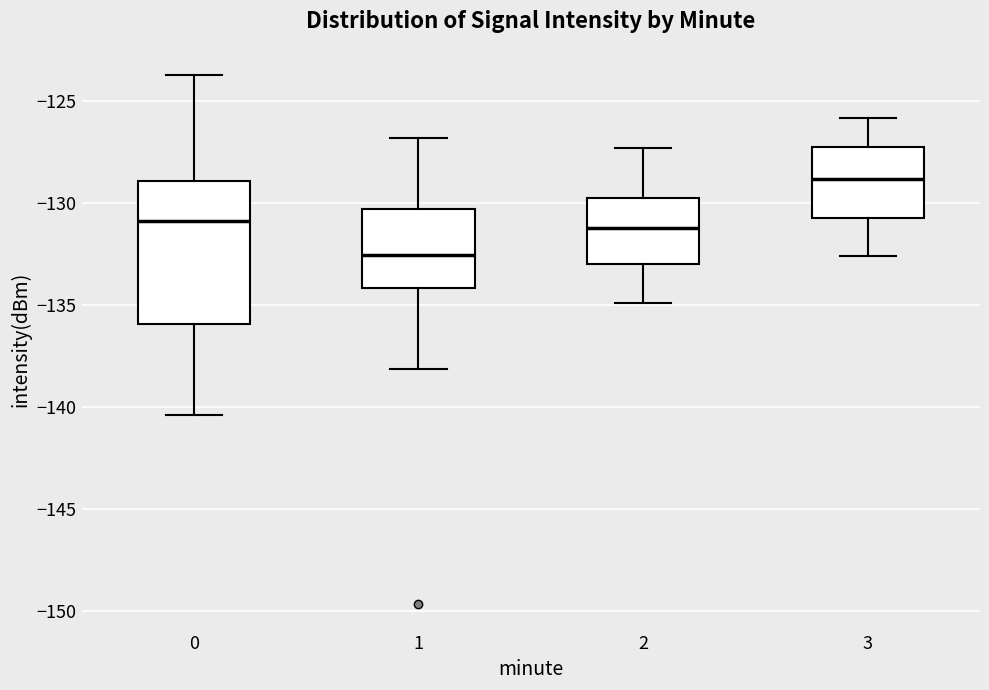

Comparing the boxes themselves (not the whiskers), which one is the tallest?

0